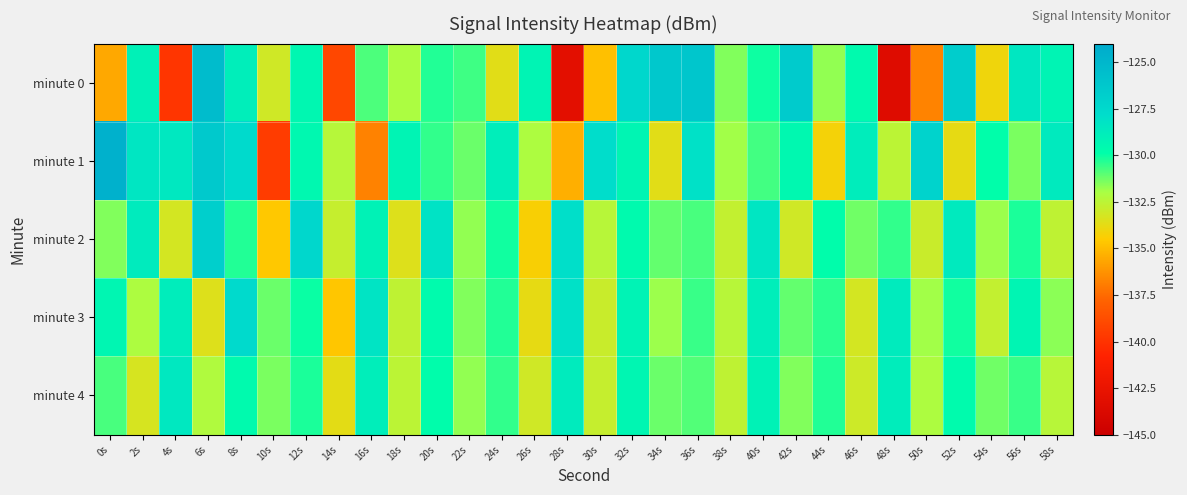

Rank the series at 52s from highest to lowest value.

minute 0, minute 2, minute 4, minute 3, minute 1